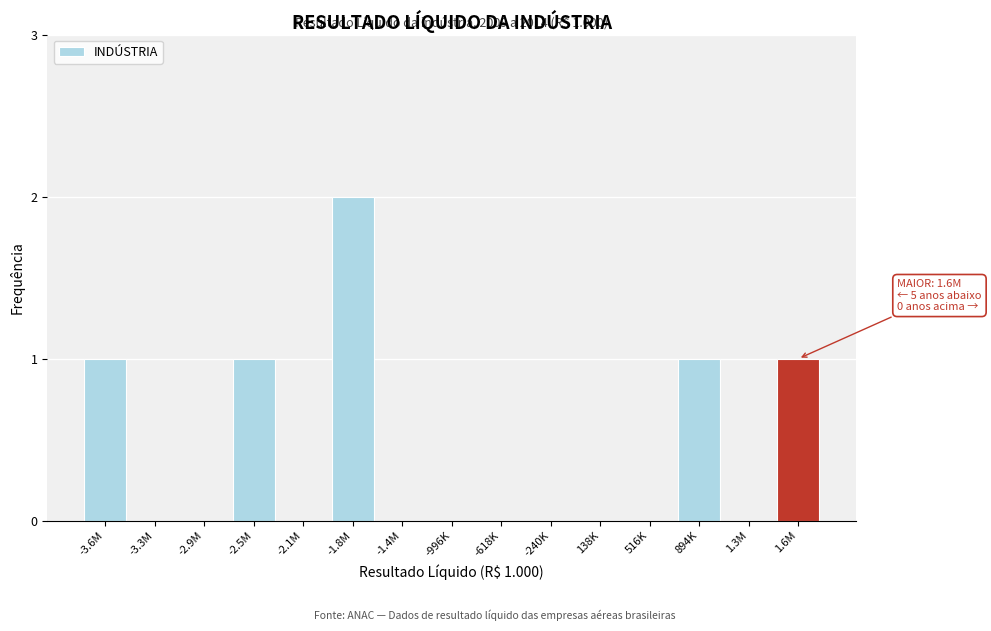

Reading left to right, extract all data points from this chart.

-3.6M=1	-3.3M=0	-2.9M=0	-2.5M=1	-2.1M=0	-1.8M=2	-1.4M=0	-996K=0	-618K=0	-240K=0	138K=0	516K=0	894K=1	1.3M=0	1.6M=1